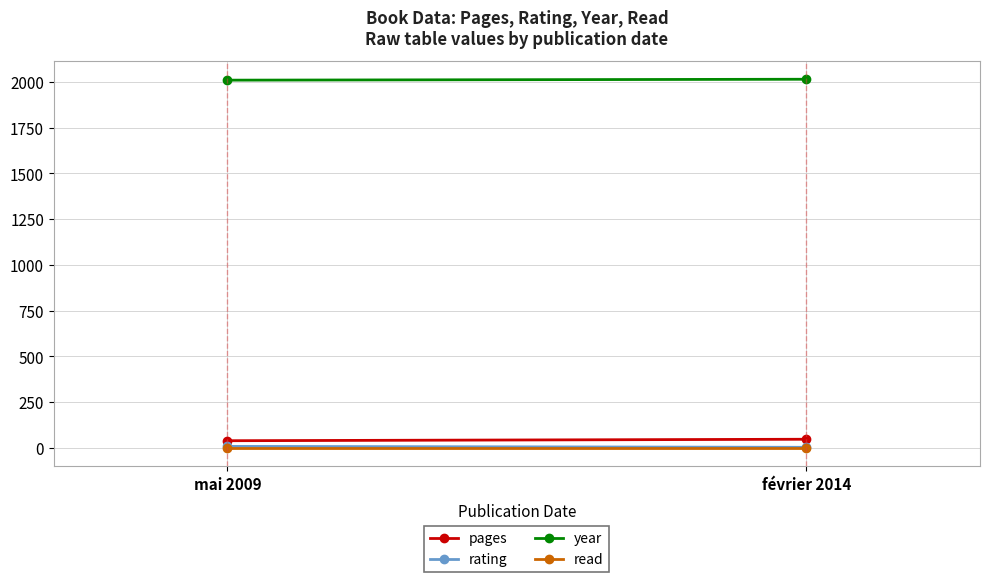

How many data points does each series have?

2